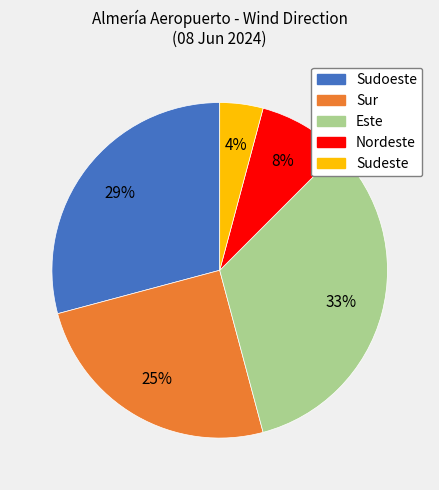

To the nearest percent, what is the difference between the largest and smallest slice percentages?

29%